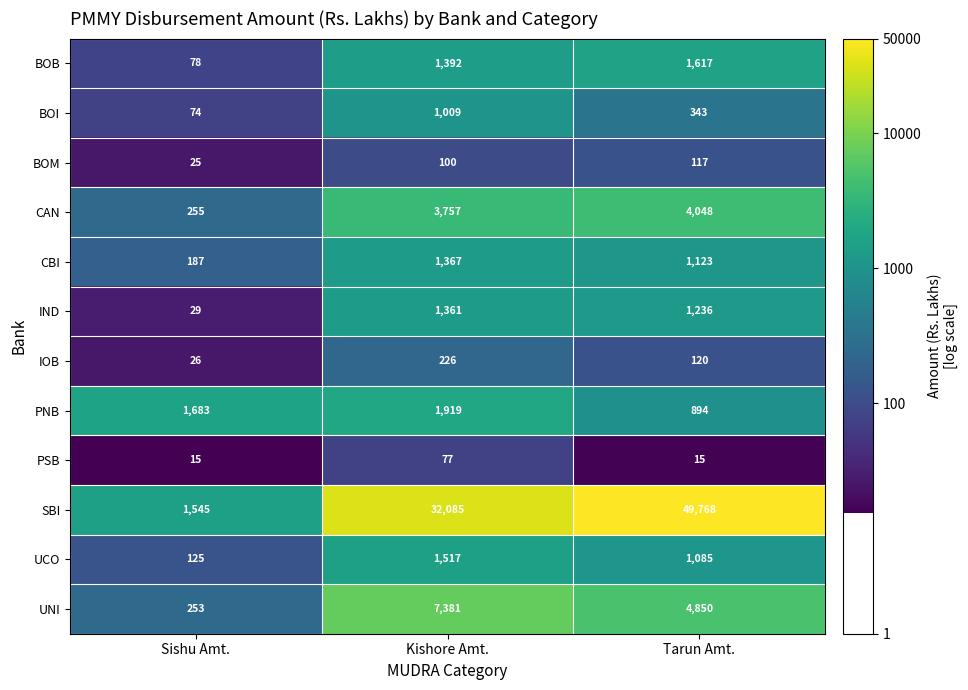

What is the minimum value shown in the chart?

15